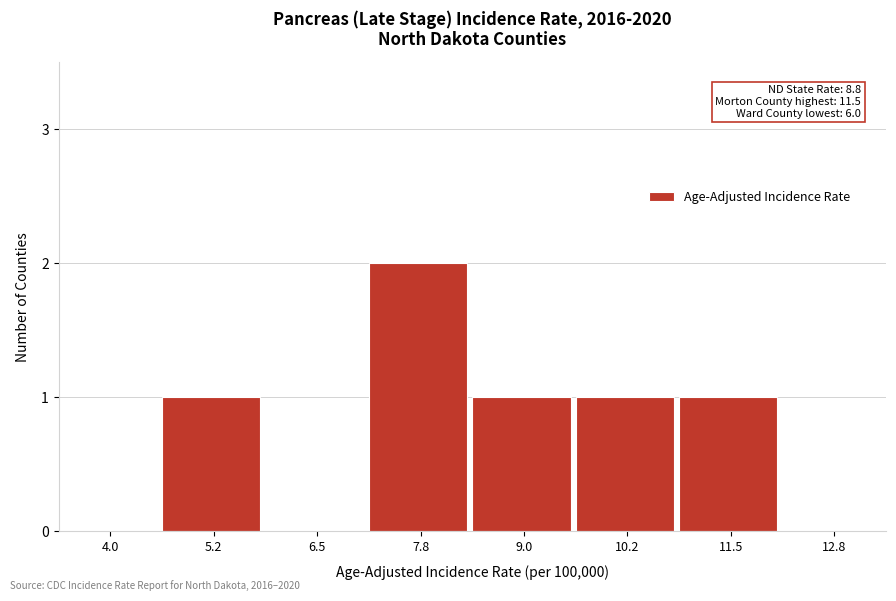

Reading right to left, list all the values displayed in this chart.

12.8=0	11.5=1	10.2=1	9.0=1	7.8=2	6.5=0	5.2=1	4.0=0